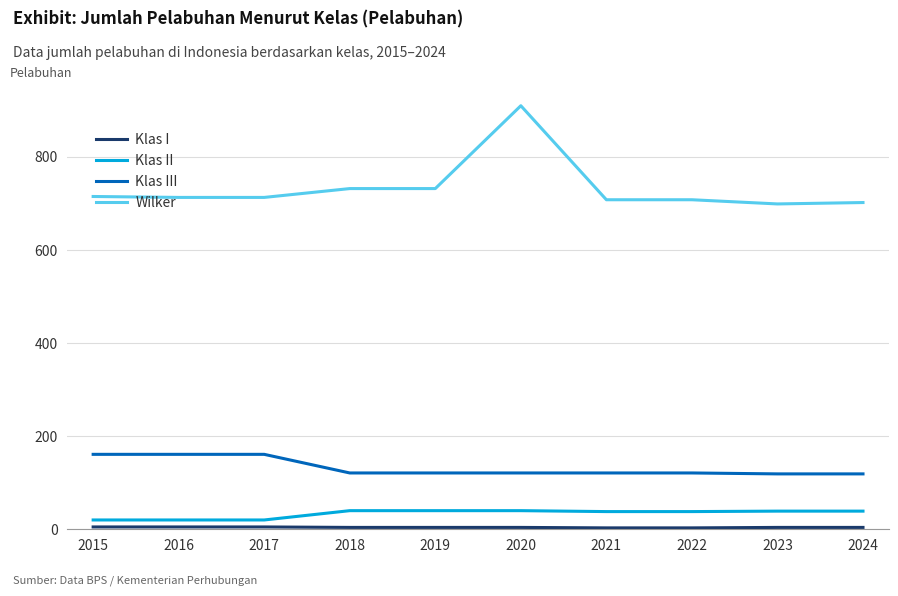

The value of Wilker at 2015 is 1140. True or false?

False